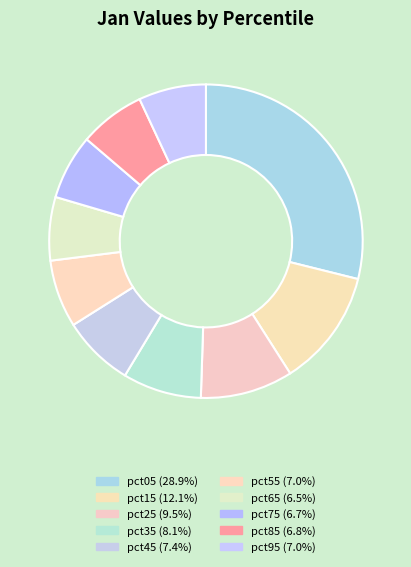

What percentage is the pct05 slice, to the nearest percent?

29%